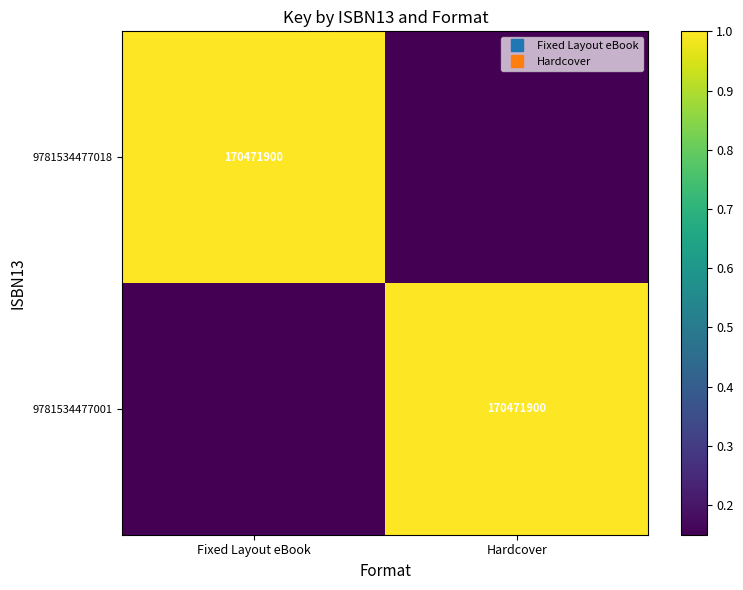

Which has a higher value, Hardcover or Fixed Layout eBook?

Fixed Layout eBook